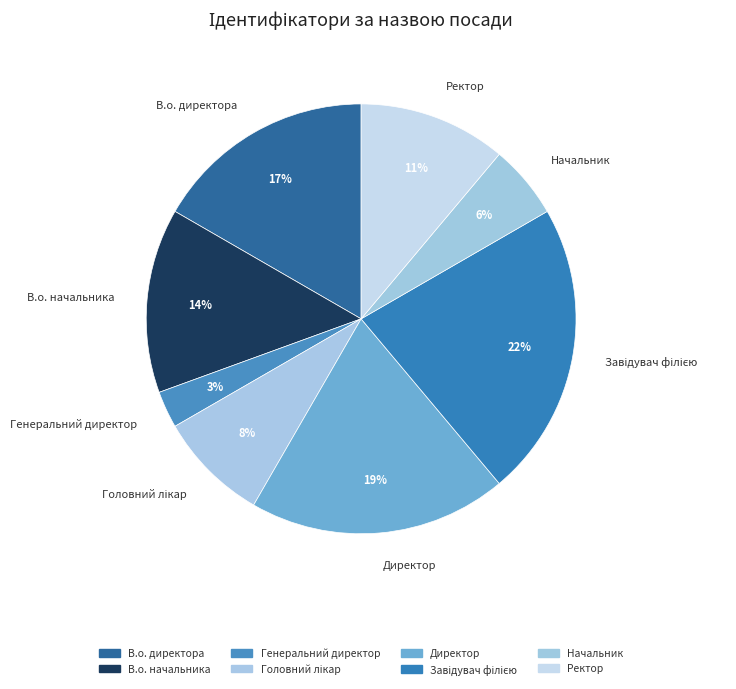

To the nearest percent, what percentage of the pie is Начальник?

6%